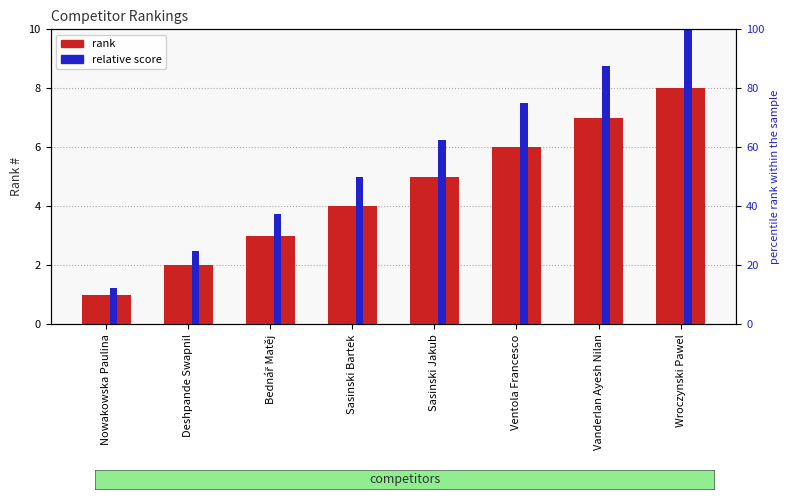

Which category has the highest value in the relative score series?

Wroczynski Pawel